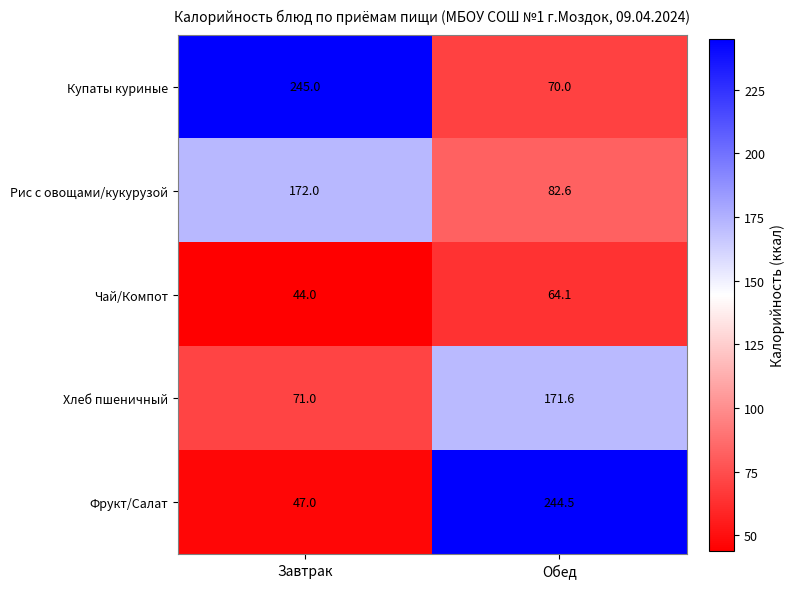

Which series has the largest range (max minus min)?

Фрукт/Салат